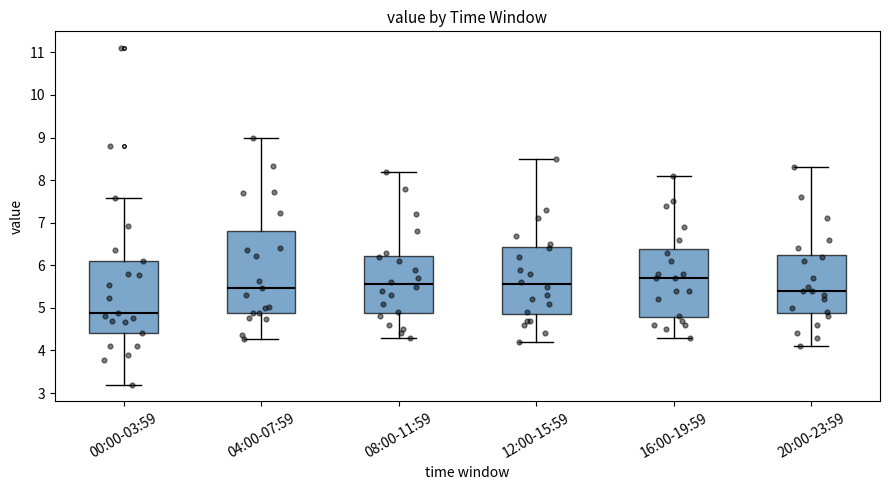

Reading left to right, read every box against the y-axis: the position of its median line, the range the box covers, and the ends of its whiskers. The values are not printed on the chart, so give them approximately, as read against the axis.

00:00-03:59: median 4.9, box 4.4 to 6.1, whiskers 3.2 to 7.6
04:00-07:59: median 5.5, box 4.9 to 6.8, whiskers 4.3 to 9.0
08:00-11:59: median 5.6, box 4.9 to 6.2, whiskers 4.3 to 8.2
12:00-15:59: median 5.6, box 4.9 to 6.4, whiskers 4.2 to 8.5
16:00-19:59: median 5.7, box 4.8 to 6.4, whiskers 4.3 to 8.1
20:00-23:59: median 5.4, box 4.9 to 6.3, whiskers 4.1 to 8.3